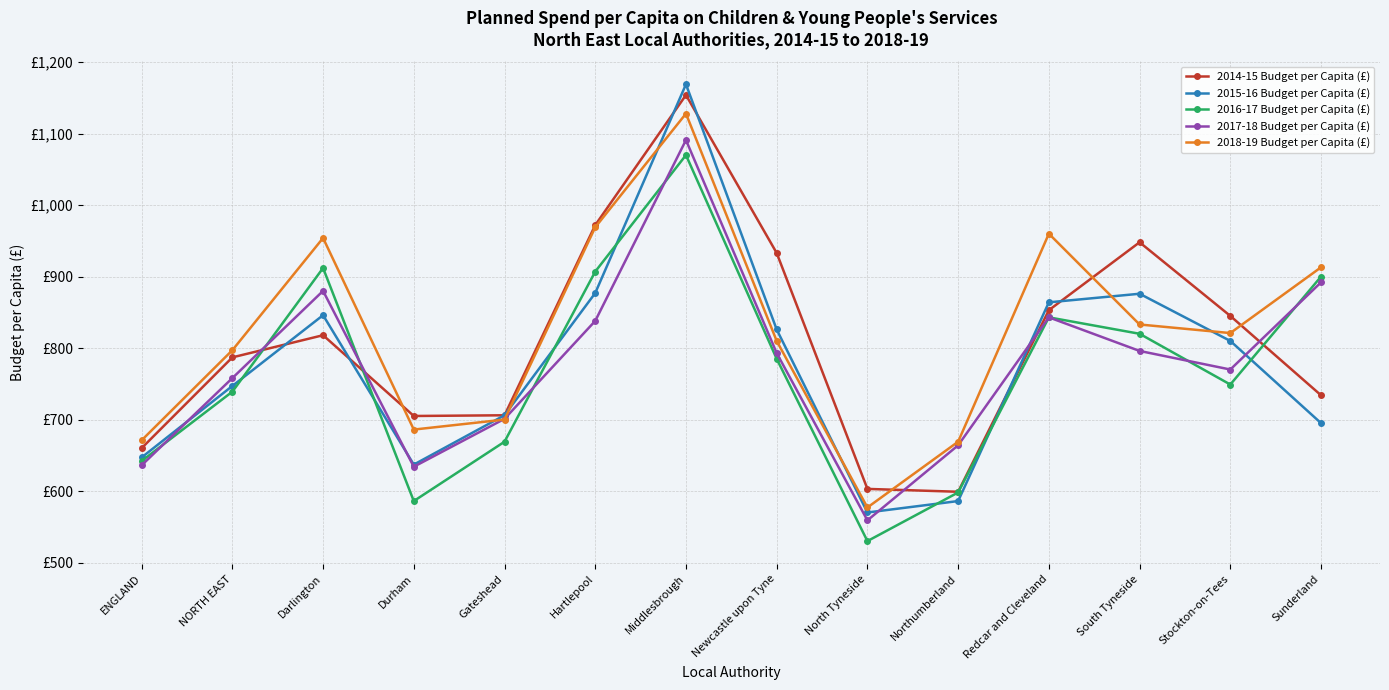

True or false: 2017-18 Budget per Capita (£) has more than 2 points higher than both neighbors.

True